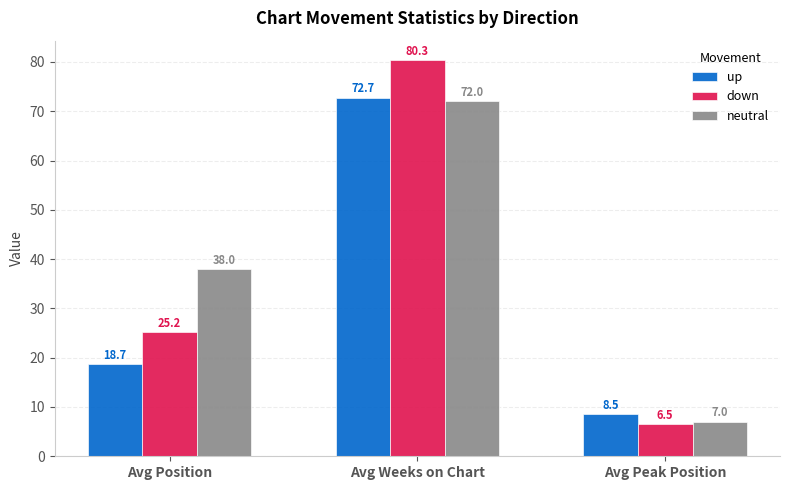

What is the sum of the up values at Avg Weeks on Chart and Avg Peak Position?

81.2